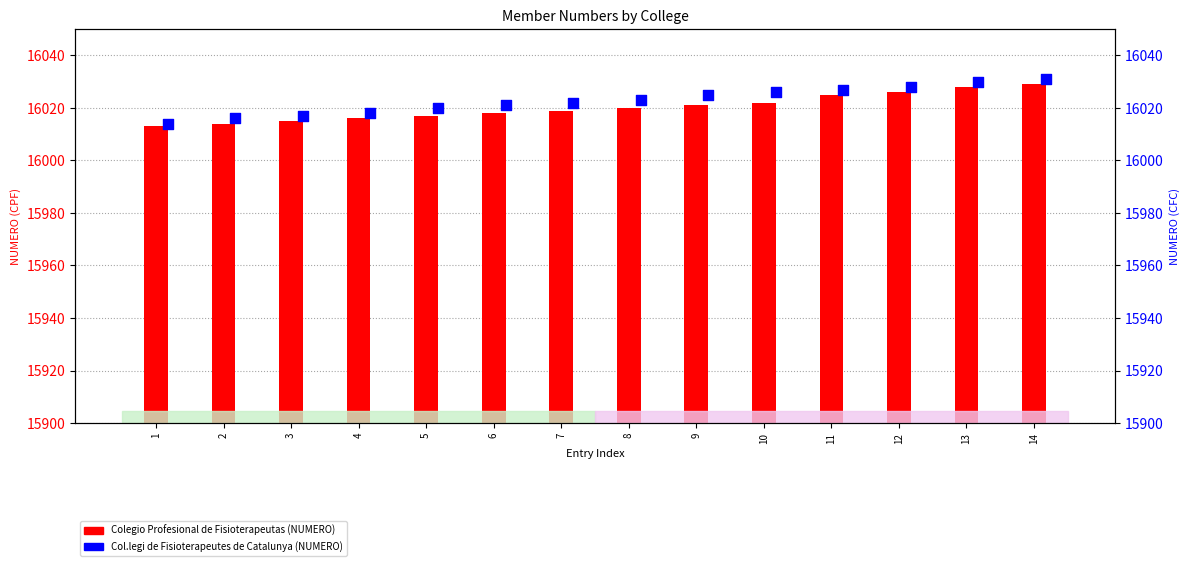

Which series has the largest total across all categories?

Col.legi de Fisioterapeutes de Catalunya